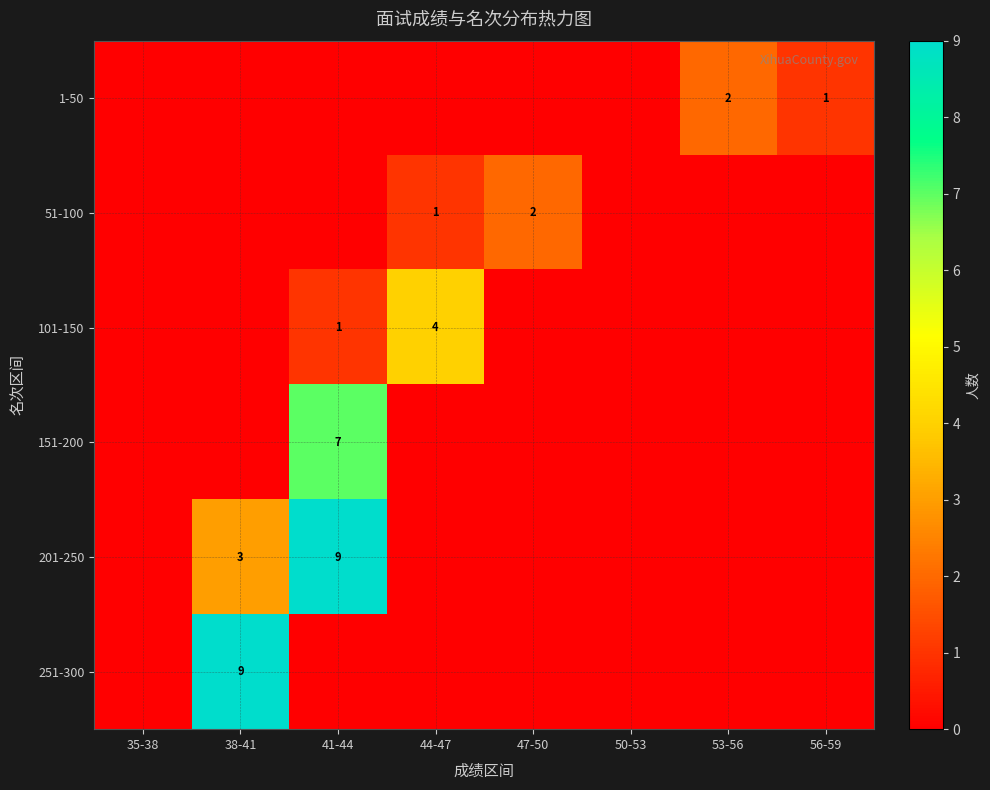

Which category has the highest value across all series?

41-44